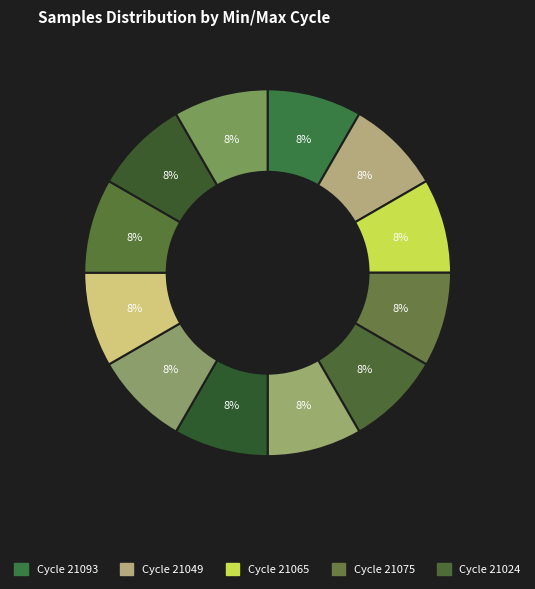

How many slices are in this pie chart?

12